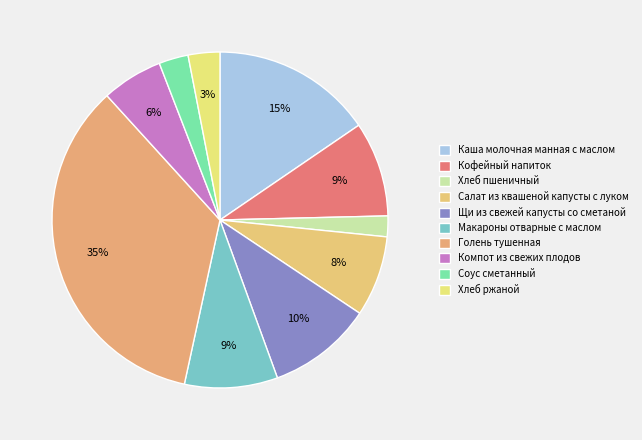

What is the smallest slice in the pie chart?

Хлеб пшеничный